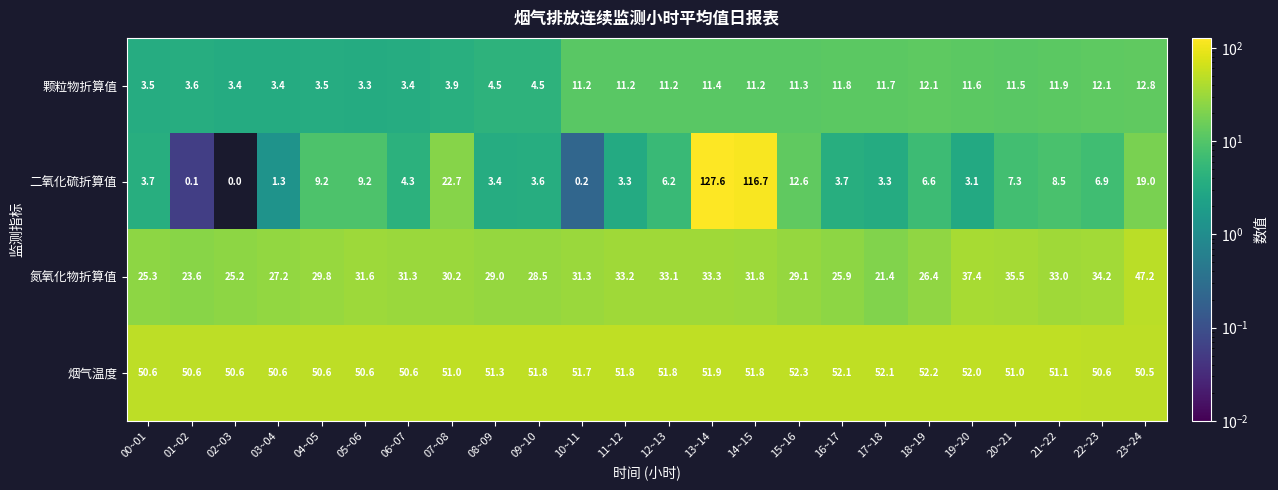

What is the difference between the highest and lowest values at 09~10?

48.2